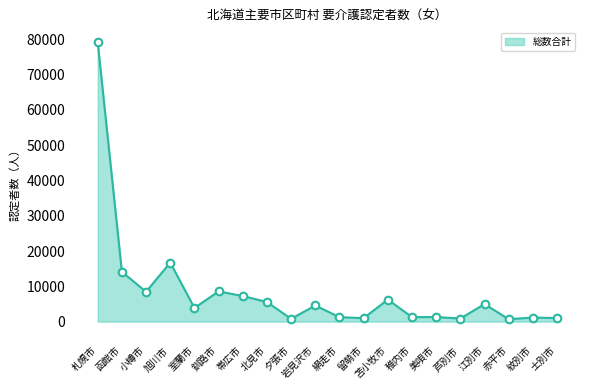

Approximately how many times larger is the value at 北見市 compared to 苫小牧市?

0.9